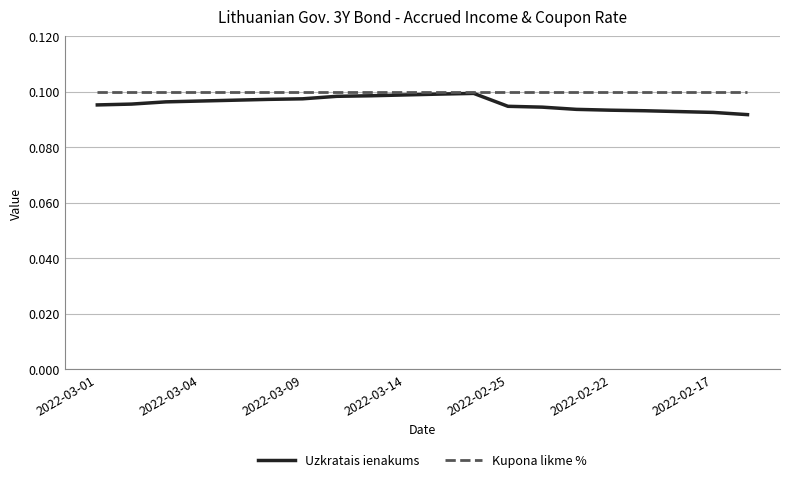

What are all the series names shown in the legend?

Uzkratais ienakums, Kupona likme %